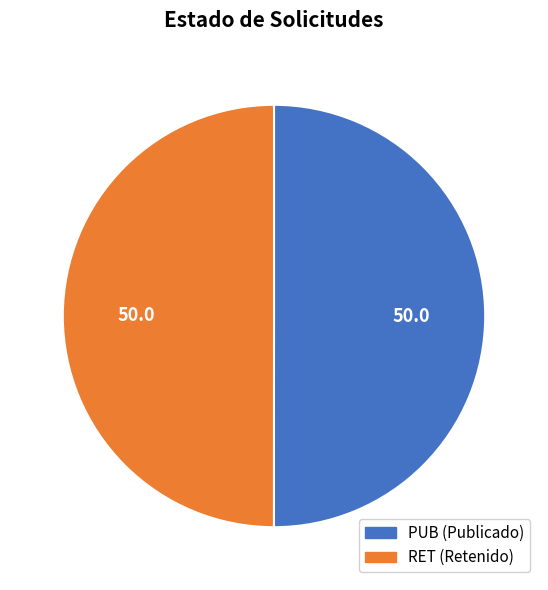

What is the ratio of the value at PUB to the value at RET?

1.0